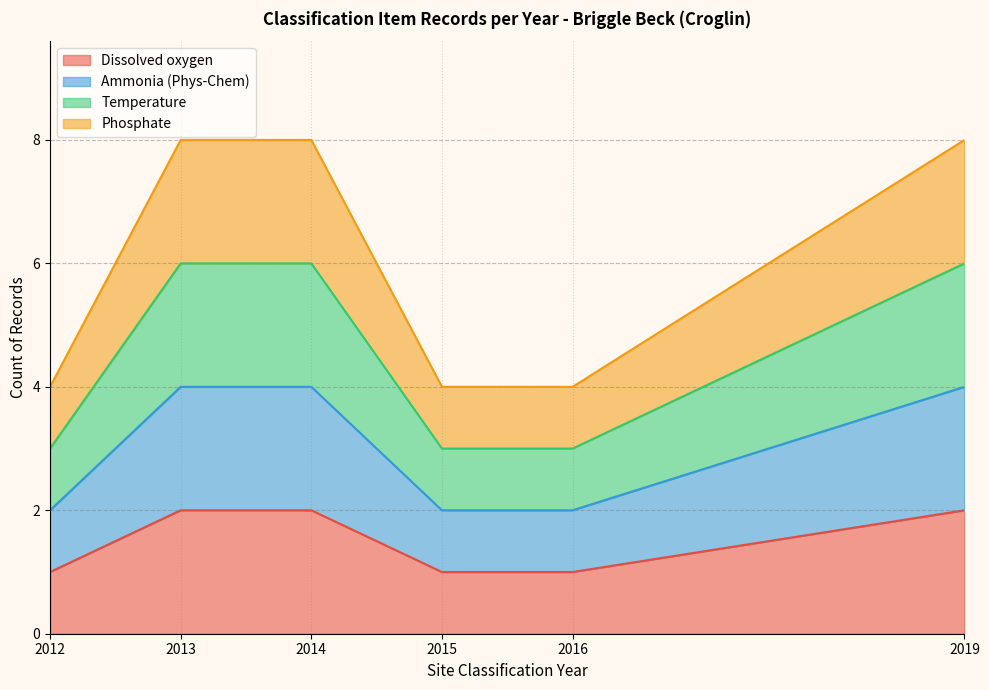

Which series has the largest range (max minus min)?

Dissolved oxygen